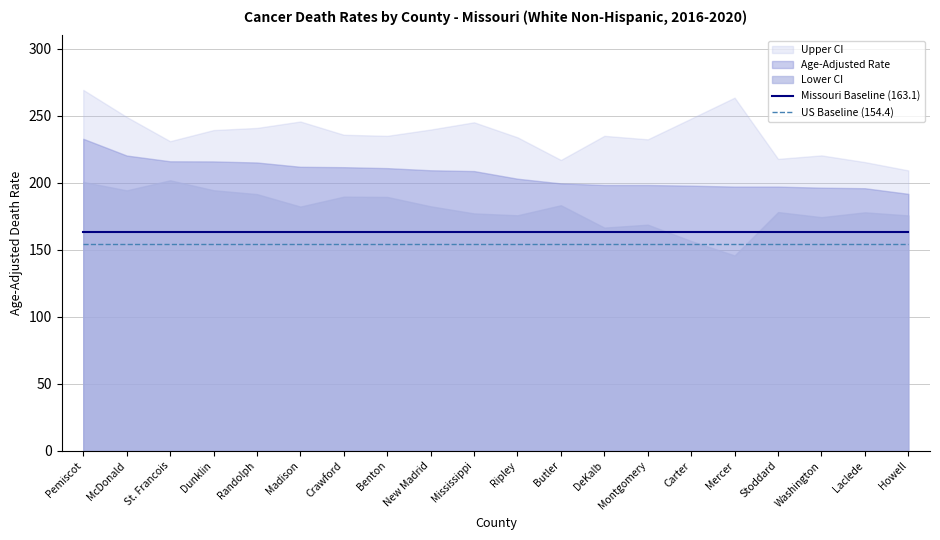

What is the minimum value for US Baseline (154.4)?

154.4